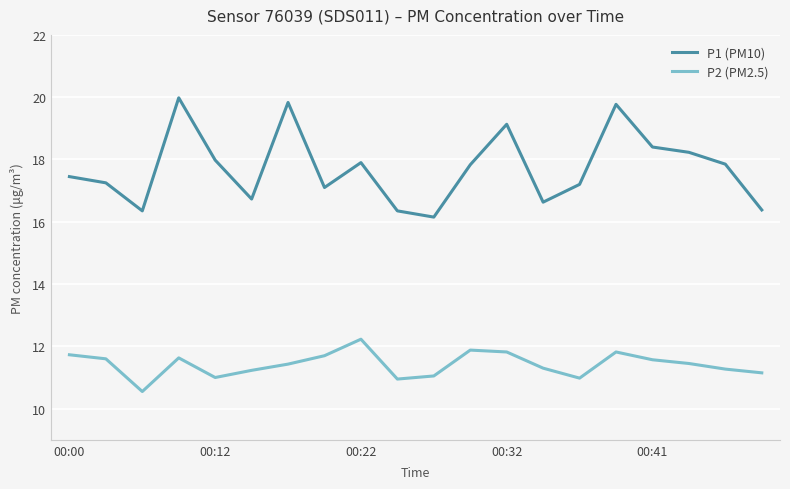

Which series has the largest range (max minus min)?

P1 (PM10)